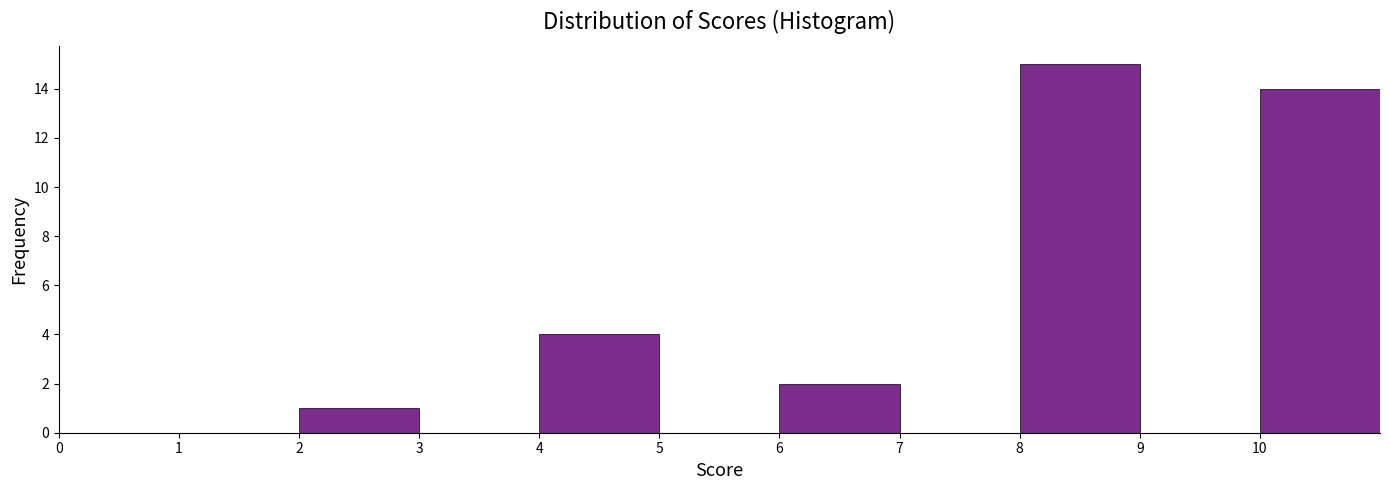

What is the height of the bar covering 10 to 11 on the x-axis? The values are not printed on the chart, so give them approximately, as read against the axis.

14